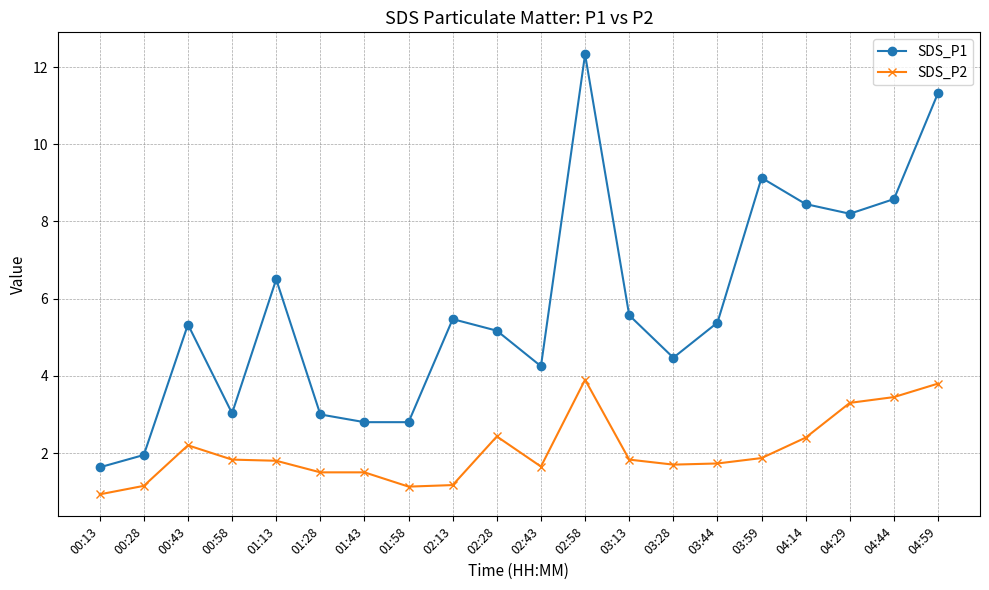

Which series changed the most between 00:28 and 04:44?

SDS_P1